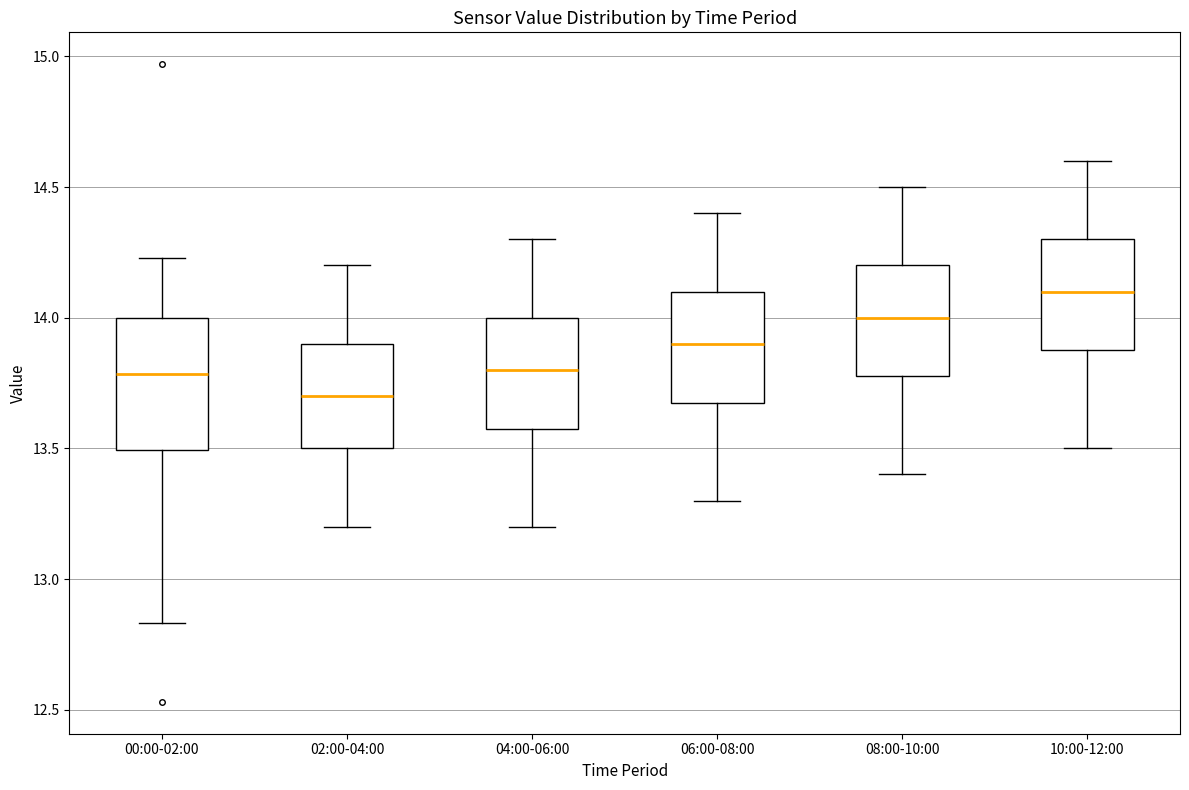

Where does the upper whisker of the box for 08:00-10:00 end on the y-axis? The values are not printed on the chart, so give them approximately, as read against the axis.

14.50